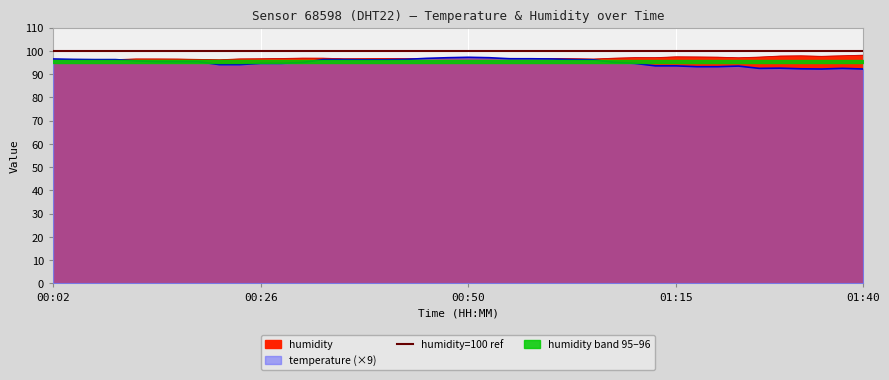

Where do temperature and humidity first cross each other?

00:09 and 00:12